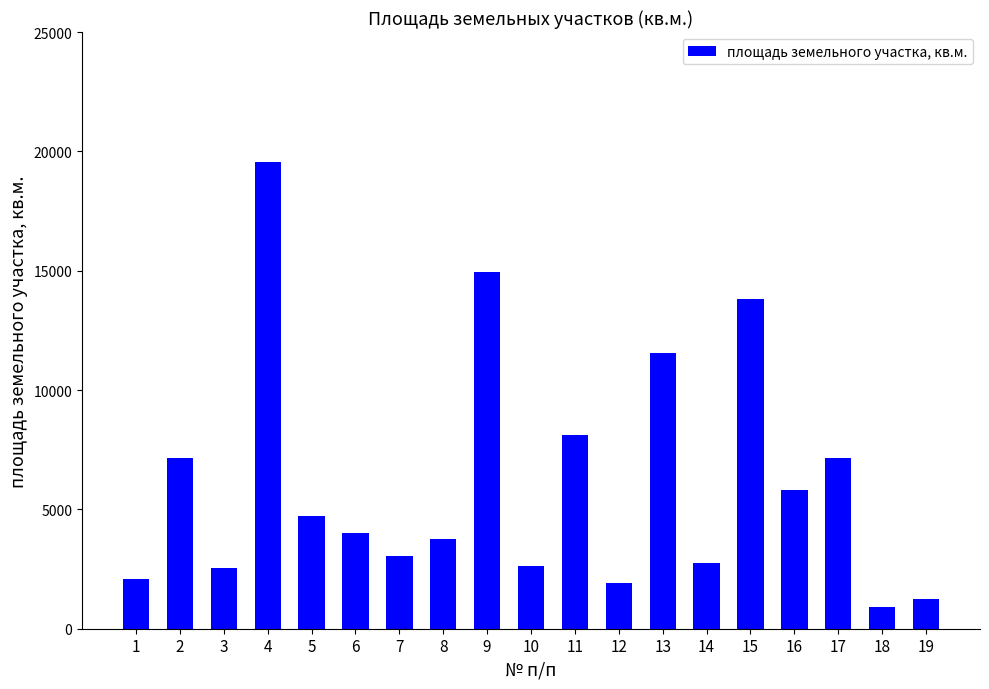

What is the smallest value displayed?

911